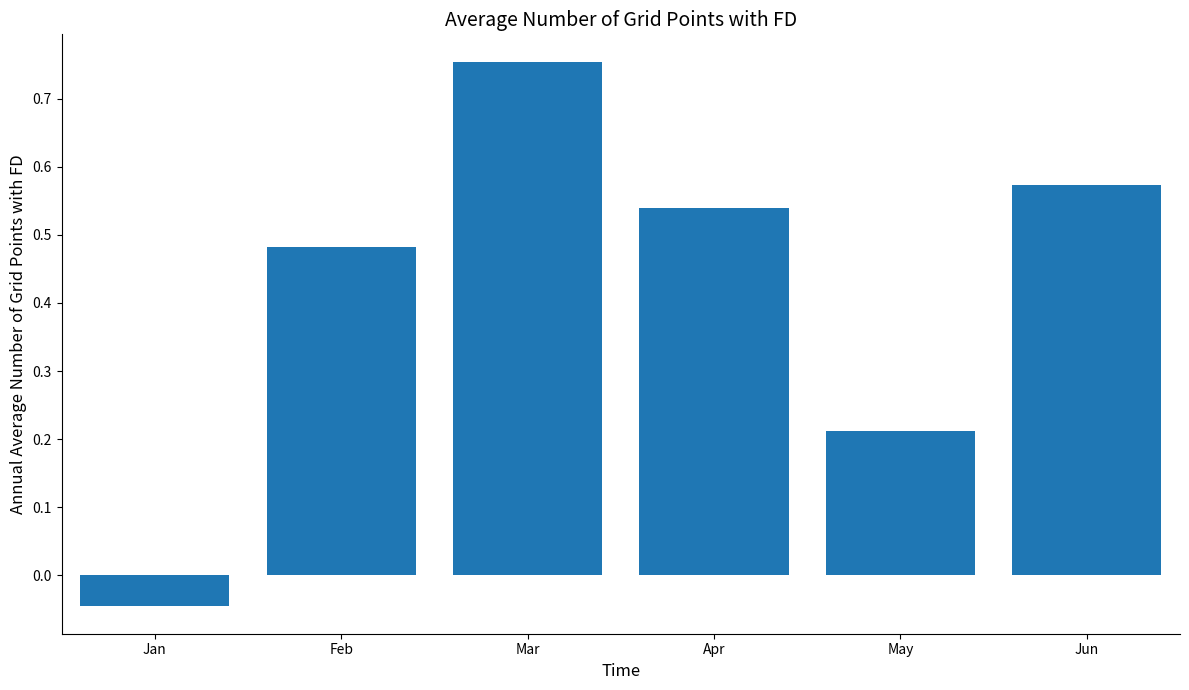

How many positive values are there?

5